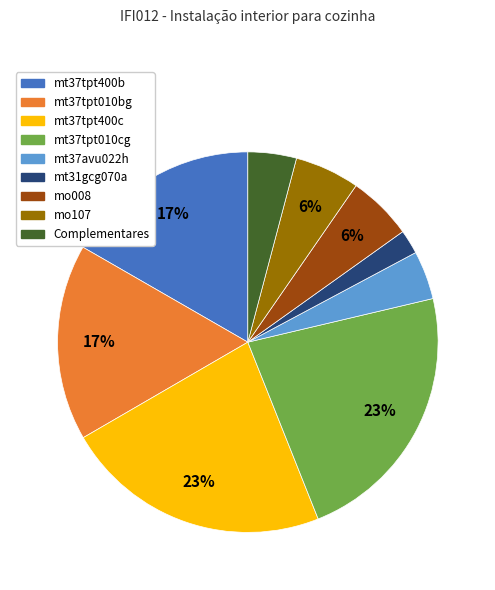

Between mt37tpt010bg and Complementares, which is larger?

mt37tpt010bg